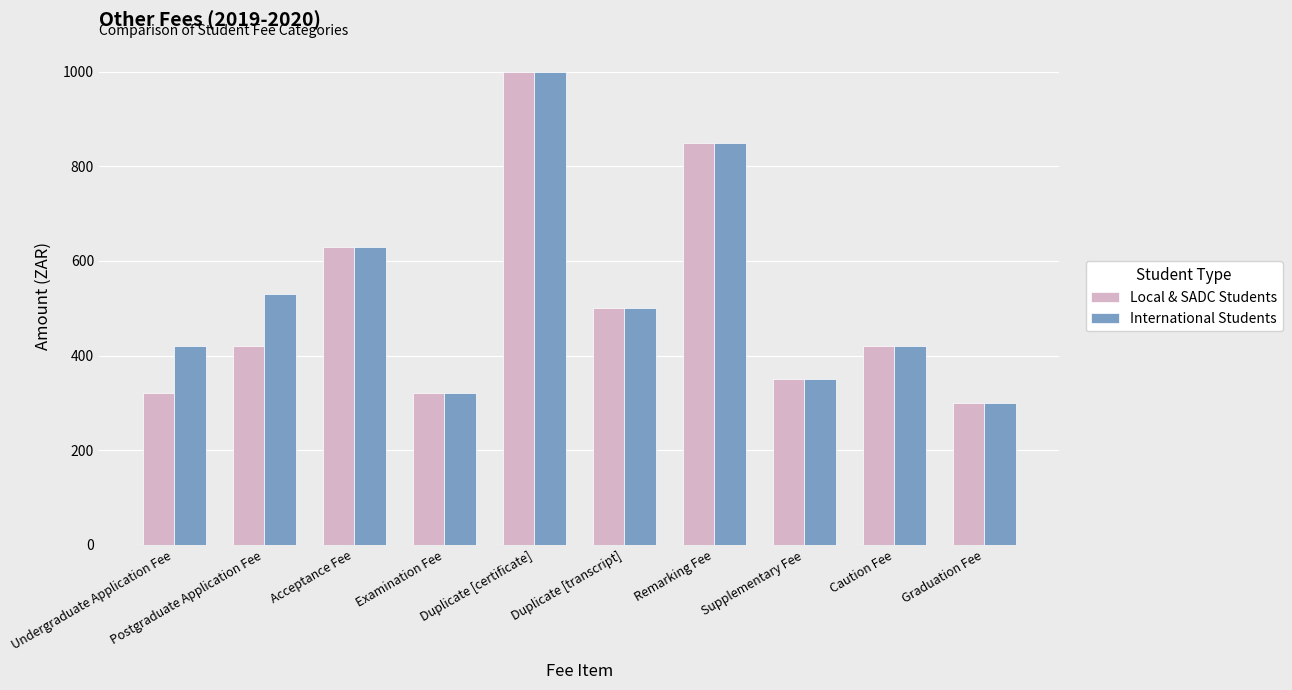

The Local & SADC Students series shows 899 at Acceptance Fee. True or false?

False